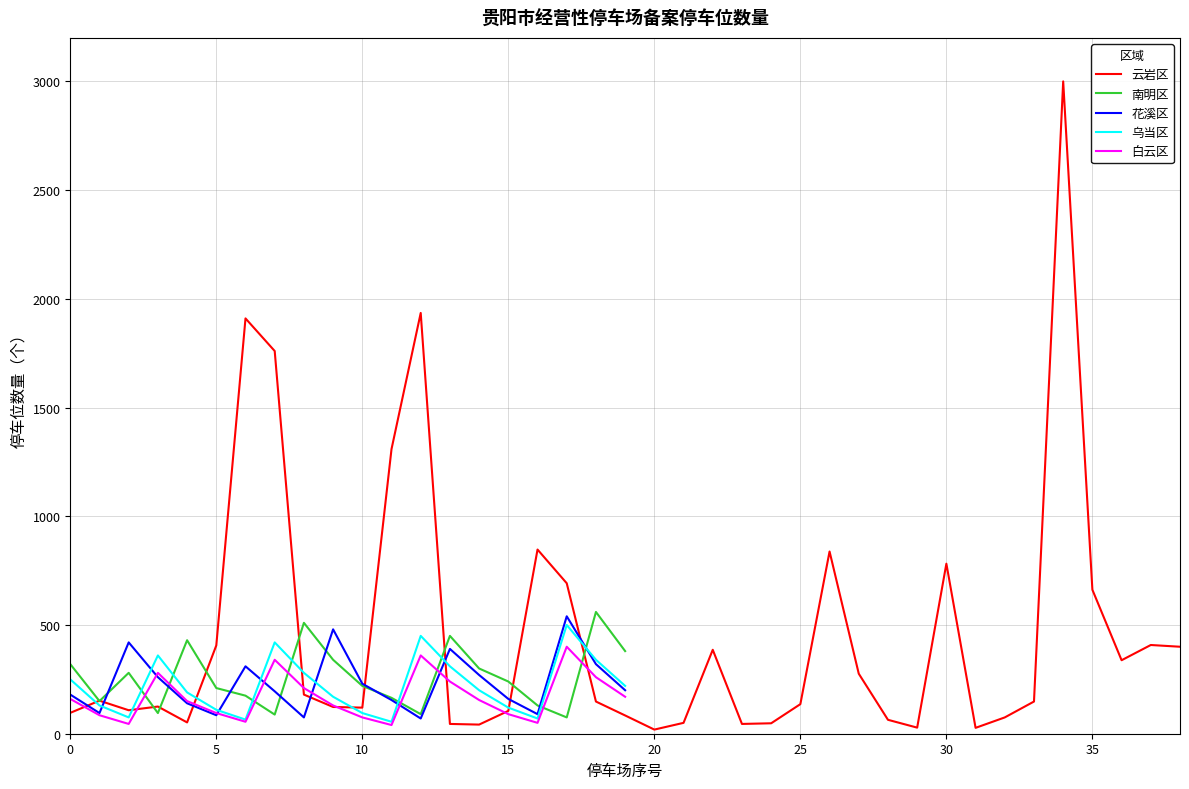

True or false: 南明区 and 白云区 intersect in this chart.

True